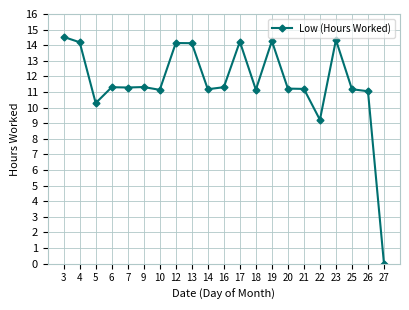

At which category does the chart reach its minimum across all series?

27